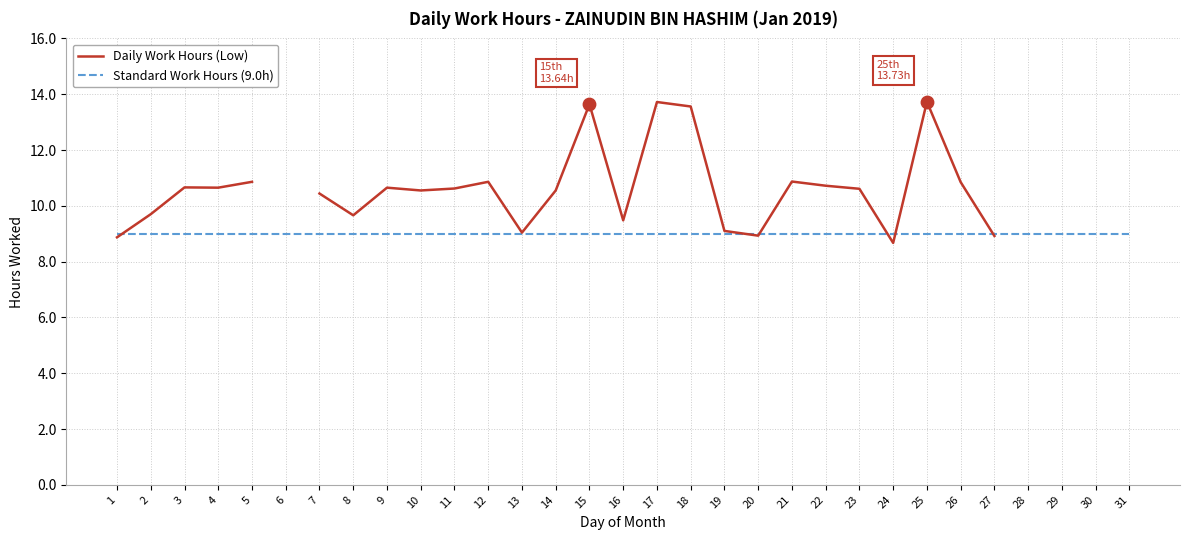

What are all the series names shown in the legend?

Daily Work Hours (Low), Standard Work Hours (9.0h)